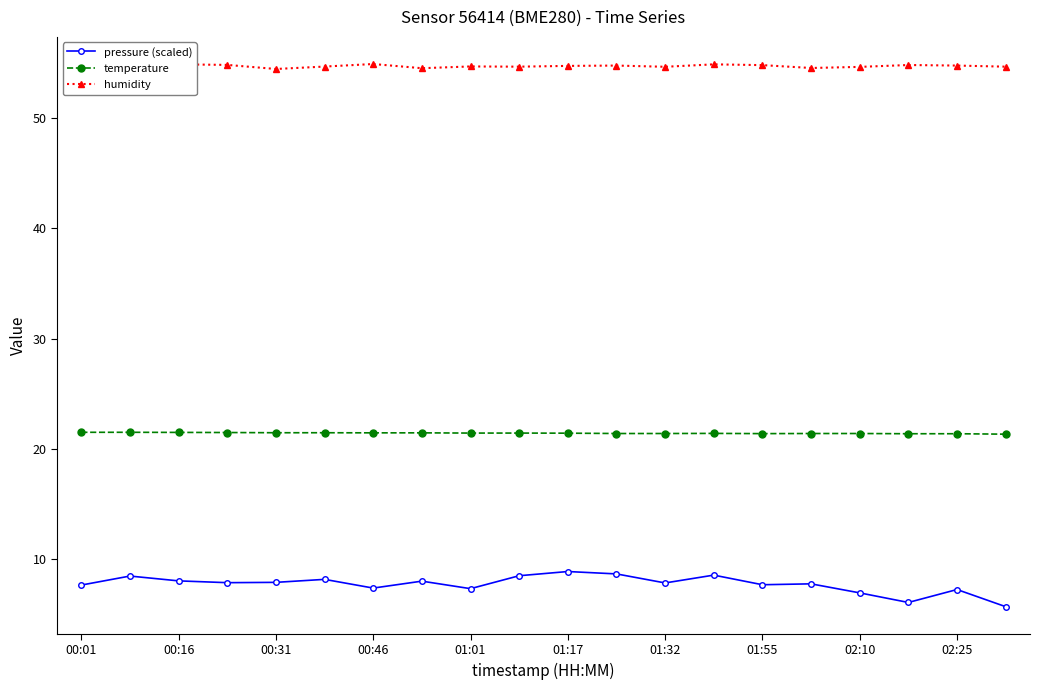

True or false: humidity and pressure (scaled) cross at least once.

False